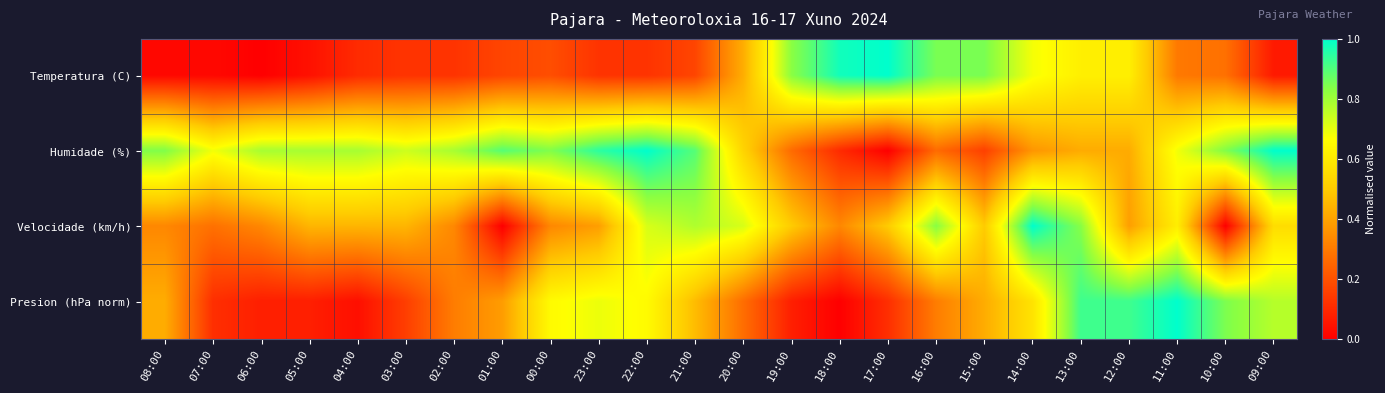

At 20:00, list the series in order from largest to smallest.

Velocidade (km/h), Humidade (%), Temperatura (C), Presion (hPa norm)